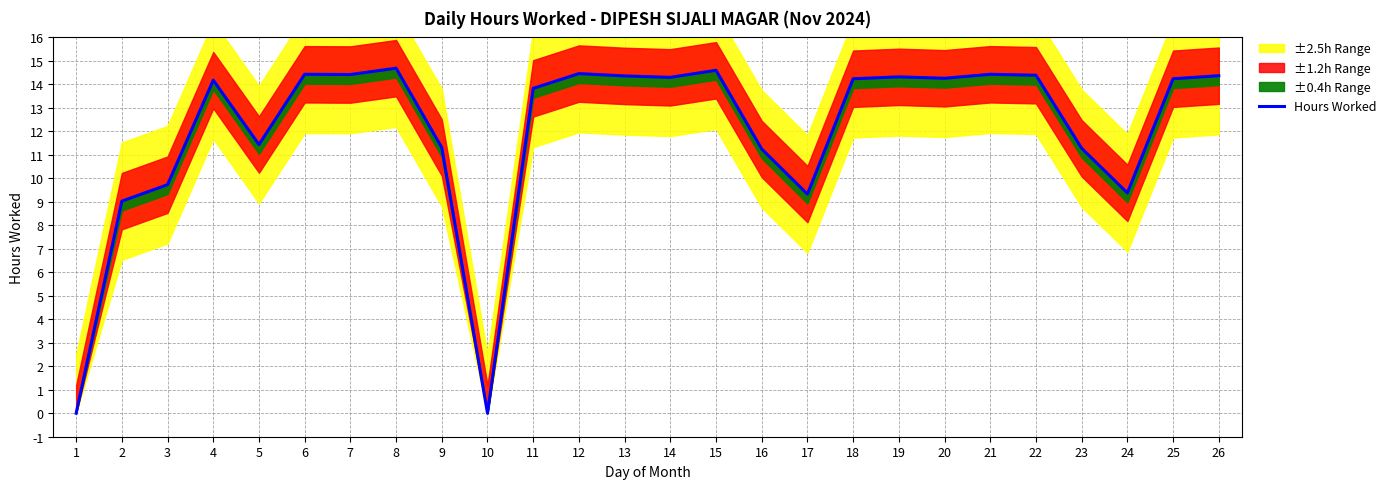

Reading left to right, what are all the values shown in this chart?

1=0.0	2=9.0	3=9.7	4=14.2	5=11.4	6=14.4	7=14.4	8=14.7	9=11.3	10=0.0	11=13.8	12=14.5	13=14.4	14=14.3	15=14.6	16=11.2	17=9.3	18=14.2	19=14.3	20=14.3	21=14.4	22=14.4	23=11.3	24=9.4	25=14.2	26=14.4